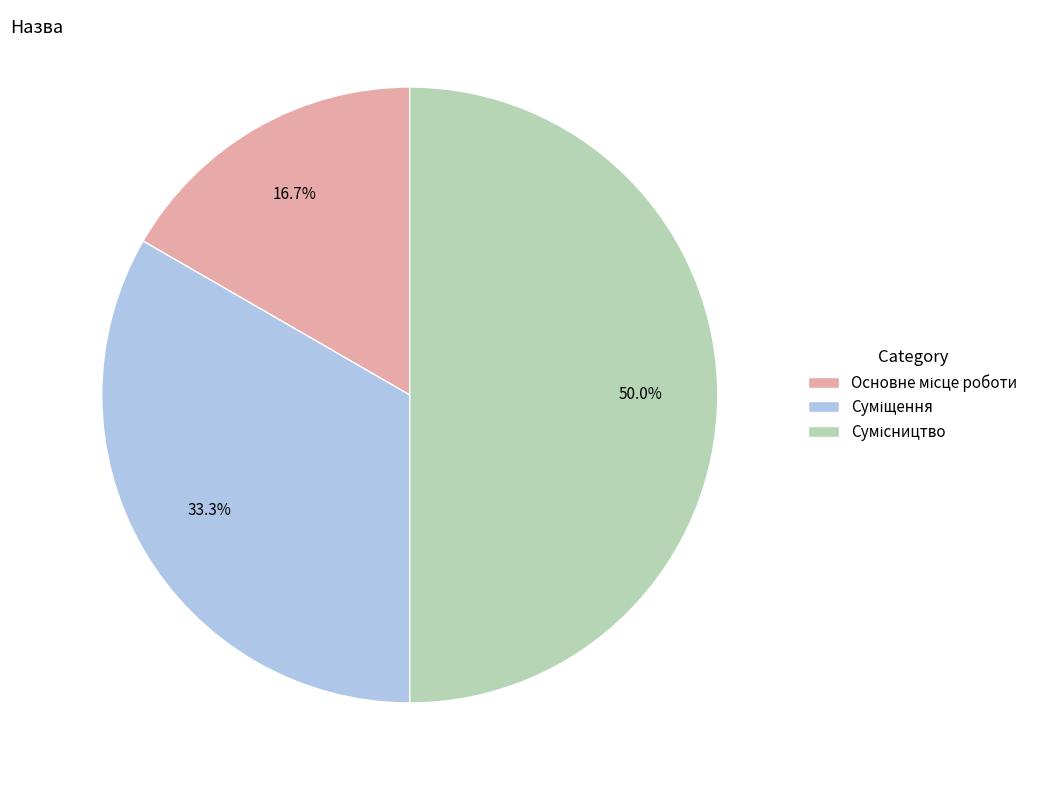

What is the largest slice in the pie chart?

Сумісництво